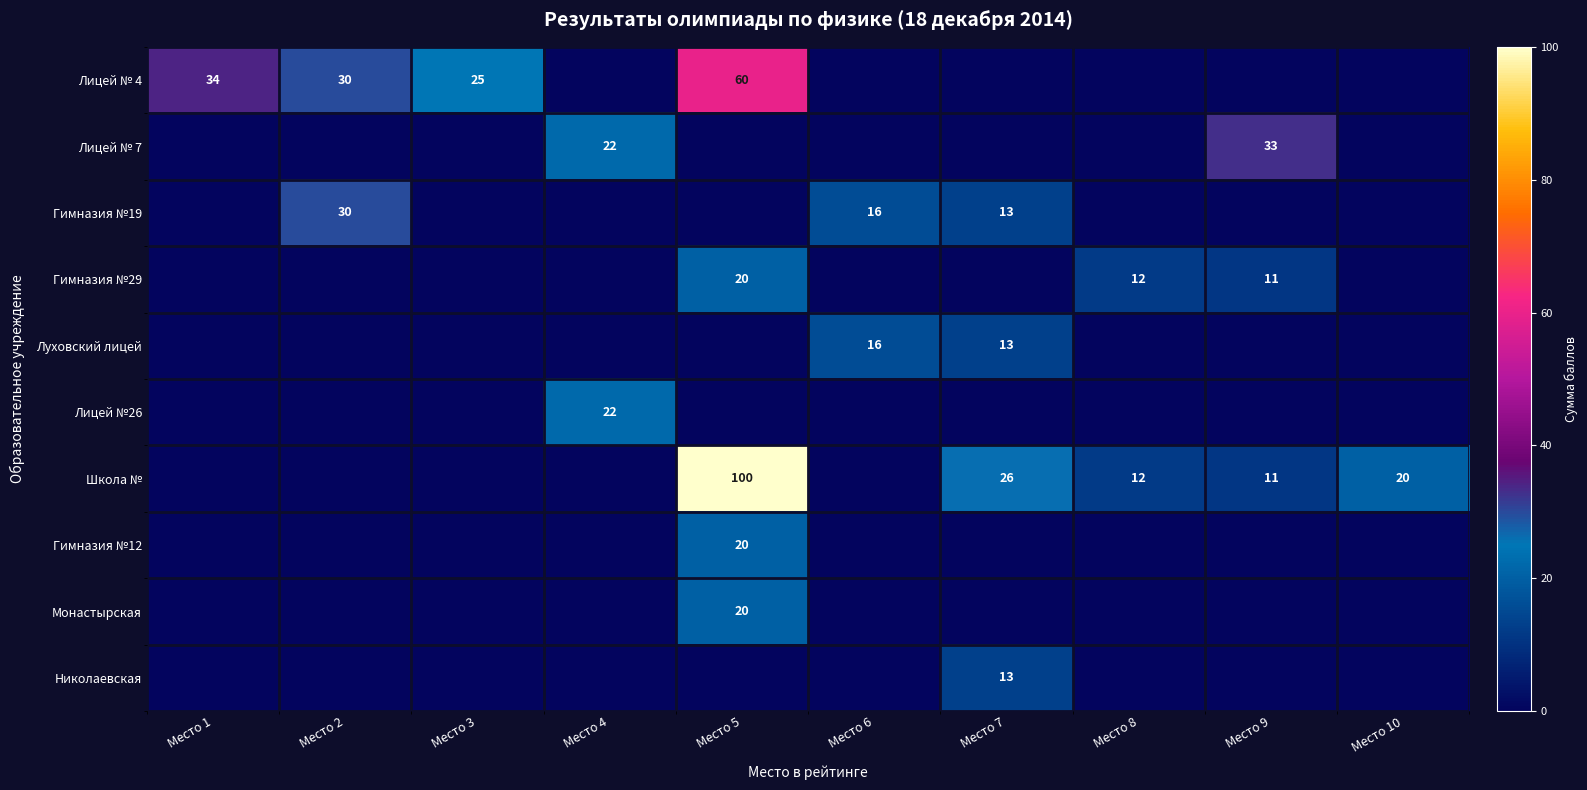

What is the total value across all series at Место 1?

34